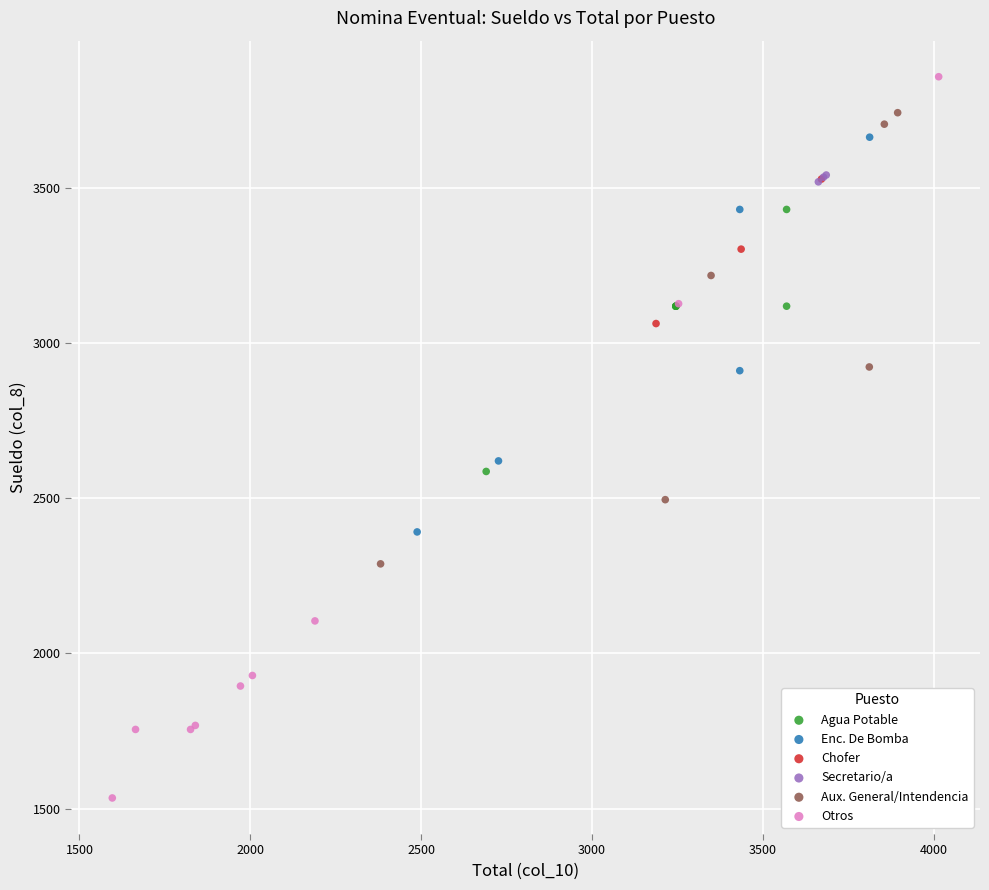

Which series has the widest spread of Y values?

Otros